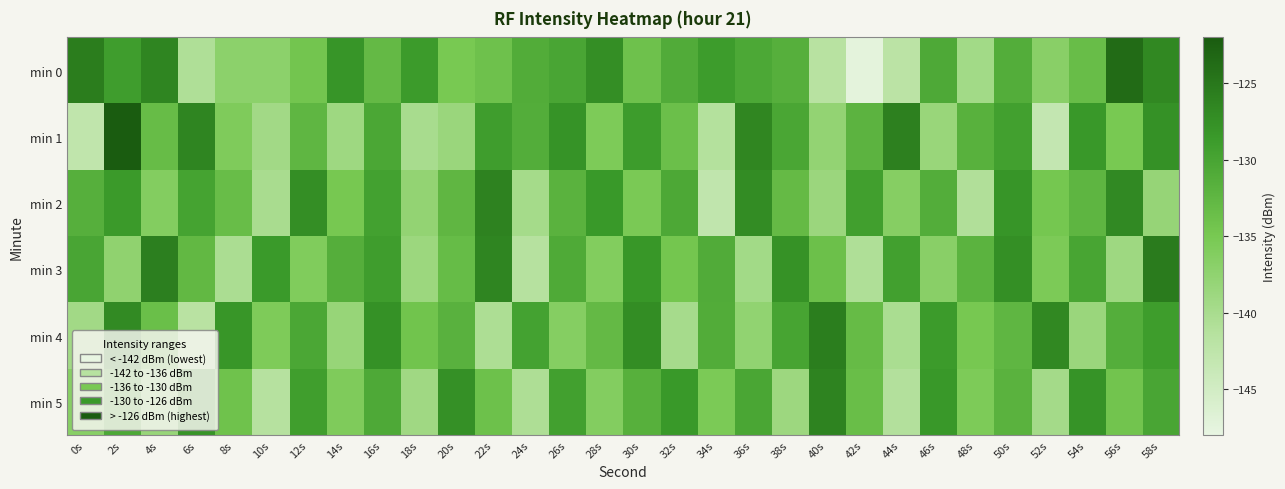

What is the total value across all series at 36s?

-791.4